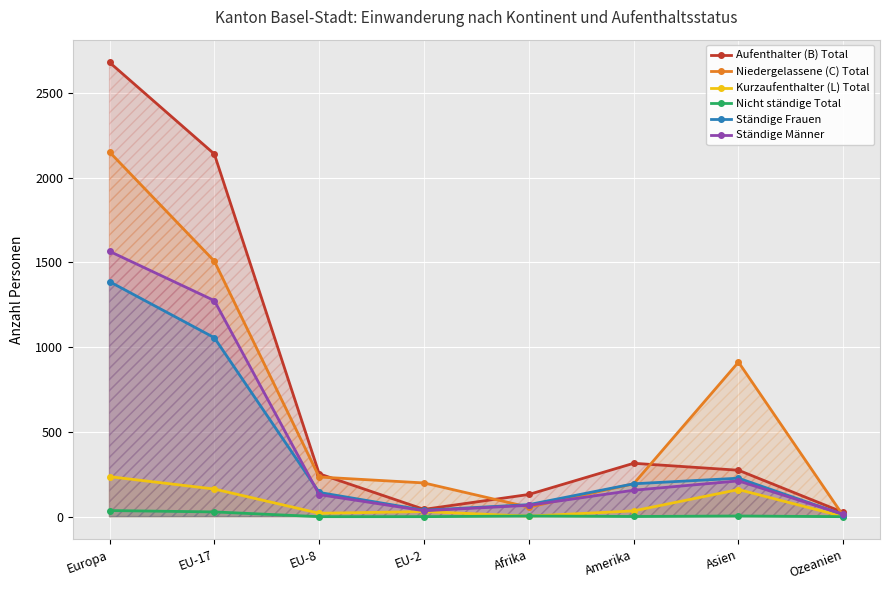

How many values in the Ständige Frauen series exceed 194?

3